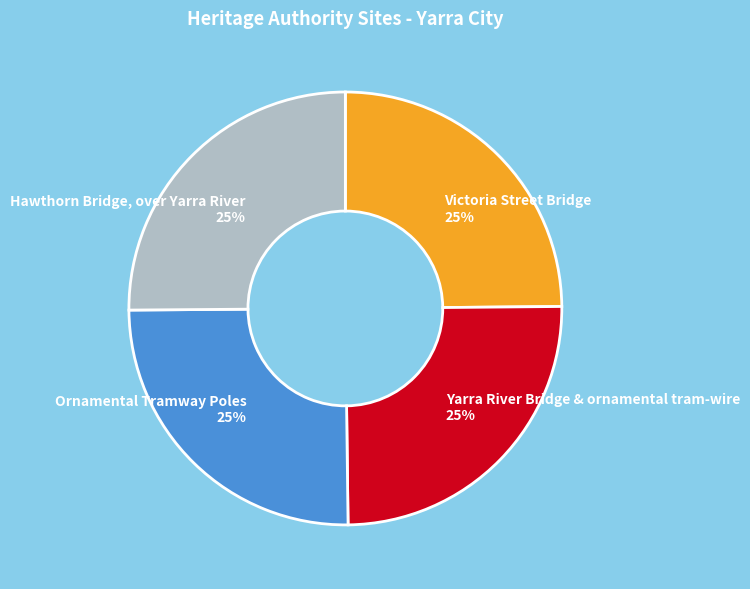

Is there any slice that represents more than half of the pie?

No